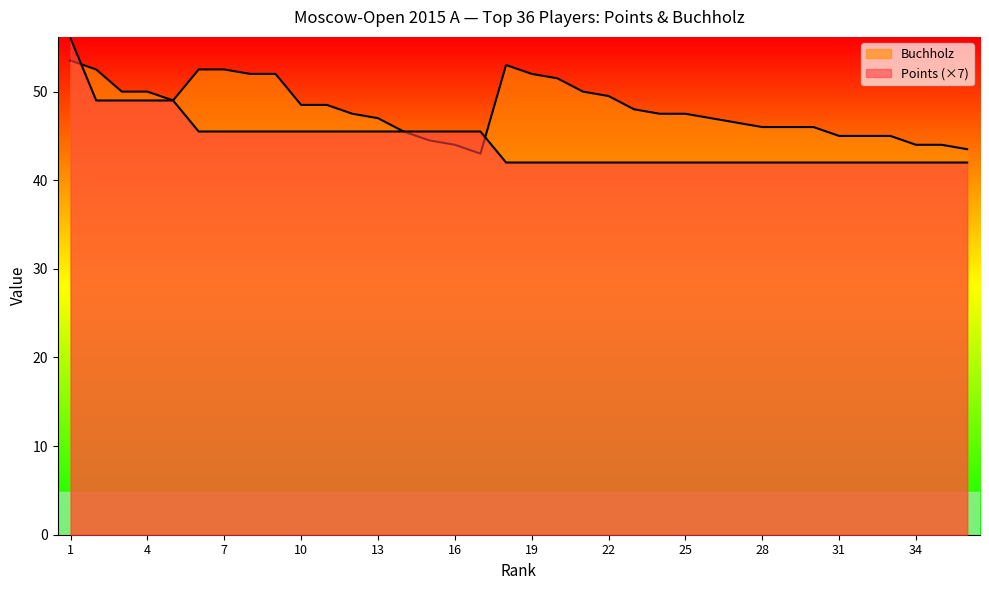

At which label is Points closest to 49?

2